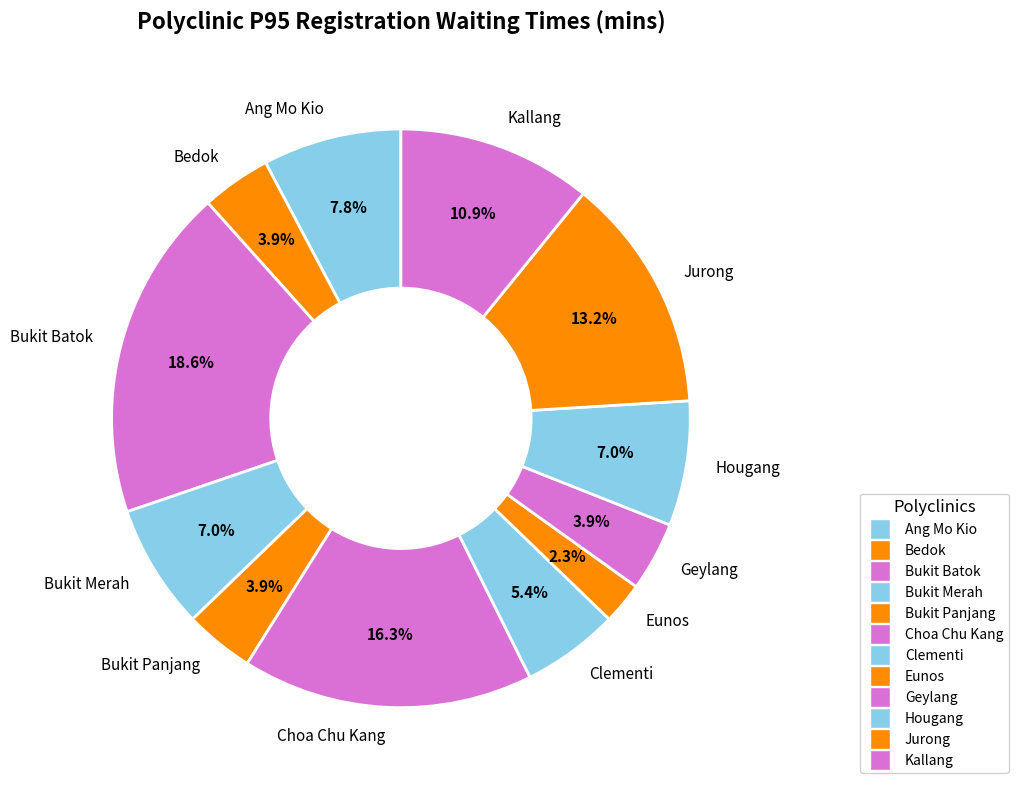

What percentage is the Jurong slice, to the nearest percent?

13%